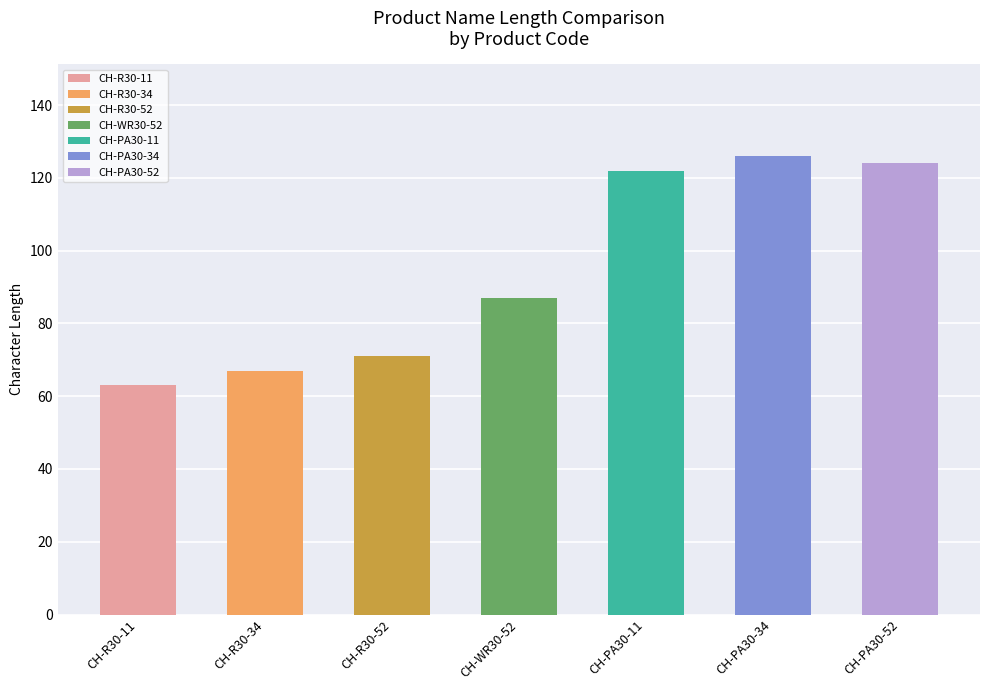

What is the difference between the maximum and minimum values in the Name 1 Len series?

63